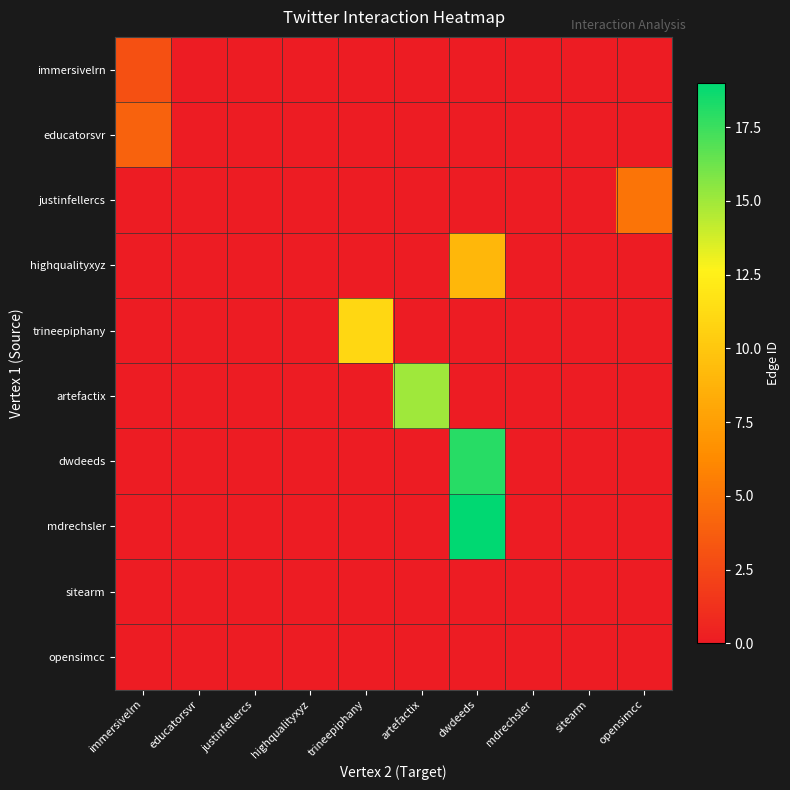

Between trineepiphany and educatorsvr, which is larger?

trineepiphany